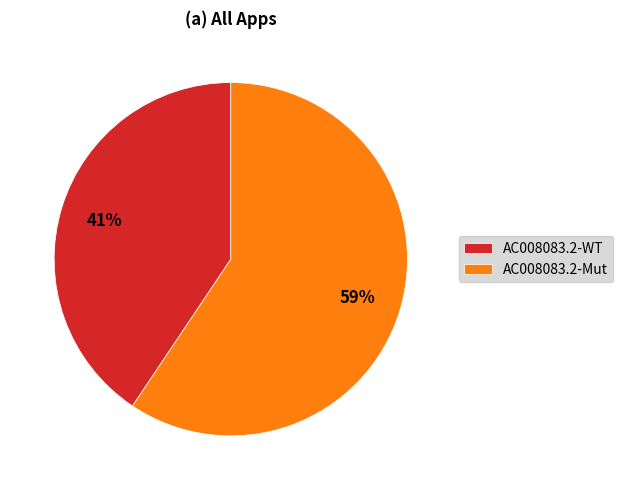

Approximately how many times larger is the value at AC008083.2-WT compared to AC008083.2-Mut?

0.7